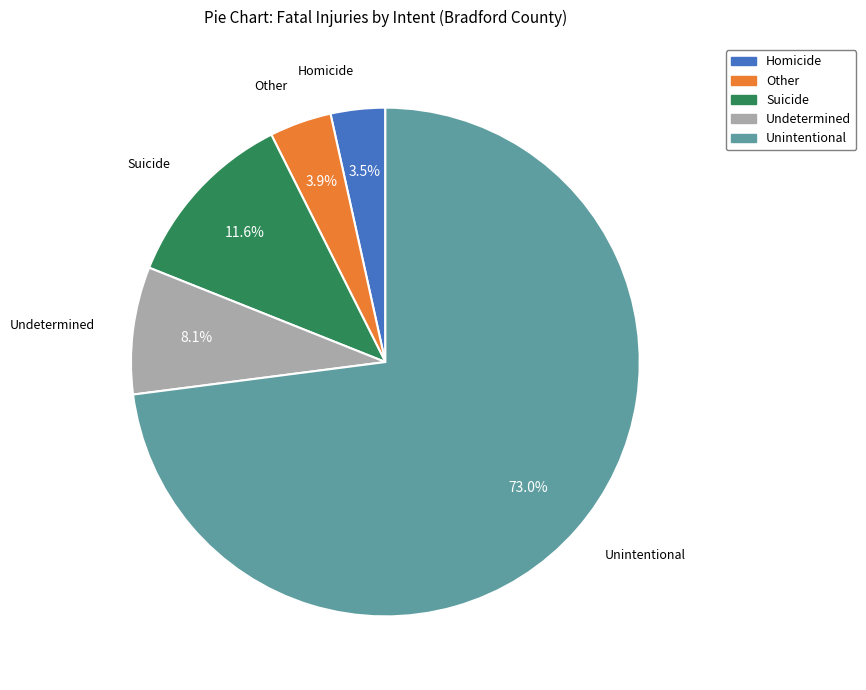

What percentage is NOT represented by Undetermined?

91.9%